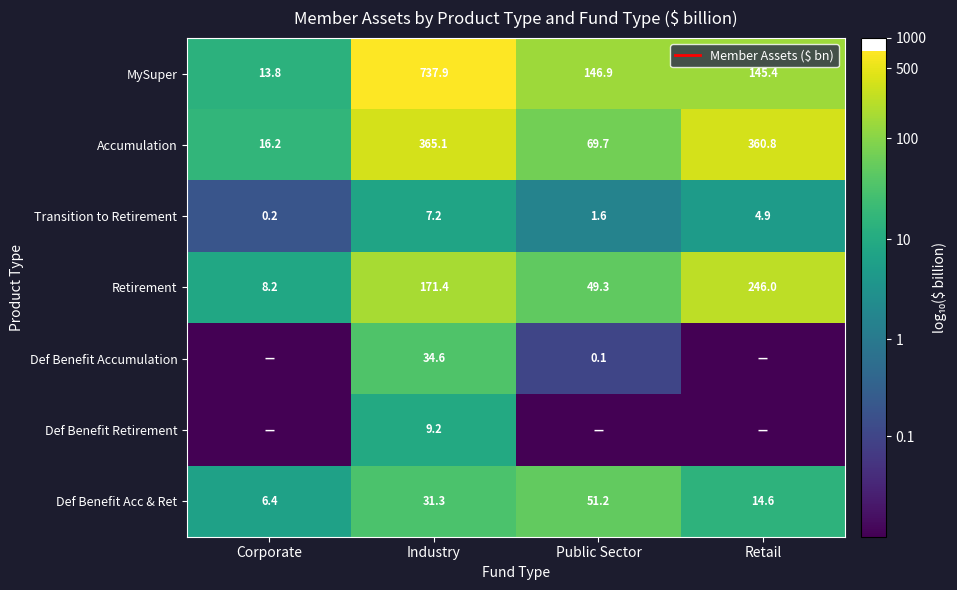

Which category has the highest value in the Def Benefit Acc & Ret series?

Public Sector